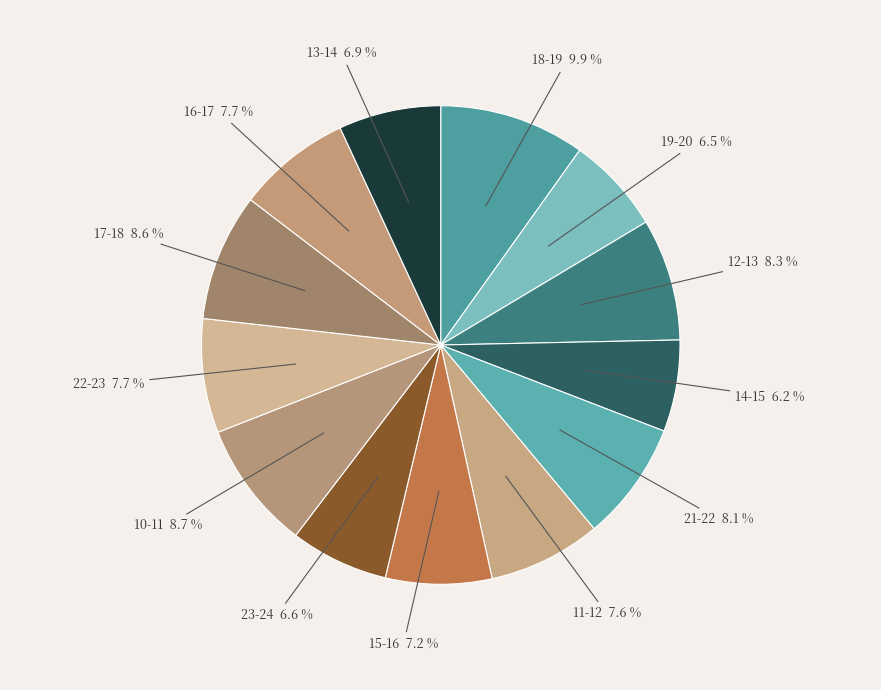

What portion of the pie excludes 15-16?

92.8%